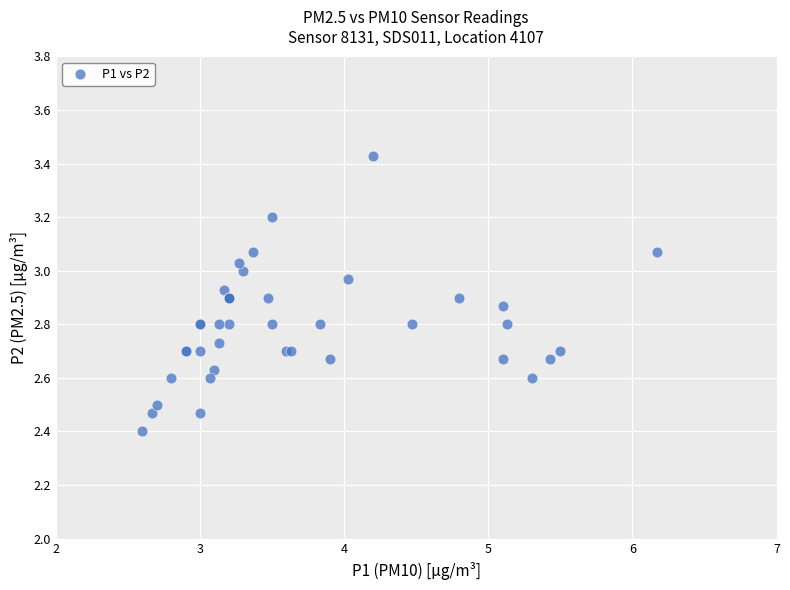

What Y value in the scatter plot is closest to 2?

2.4